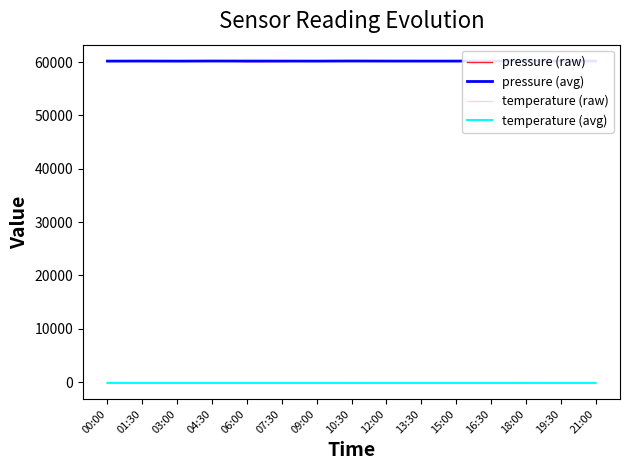

Reading left to right, extract all data points from this chart.

pressure (raw): 60191.6	60124.4	60213.9	60223.4	60078.8	60111.3	60182.8	60160.6	60175.5	60133.7	60220.3	60215.3	60179.7	60232.7	60199.8
pressure (avg): 60167.8	60180.1	60166.8	60185.2	60175.9	60174.5	60169.6	60188.6	60174.8	60172.1	60172.9	60181.7	60180.0	60180.5	60180.7
temperature (raw): -131.7	-144.4	-144.9	-146.4	-139.3	-136.7	-142.9	-146.6	-146.5	-139.1	-138.7	-139.7	-145.7	-141.2	-141.8
temperature (avg): -142.2	-141.5	-142.1	-141.7	-142.3	-142.1	-141.7	-143.8	-142.7	-142.8	-143.0	-142.6	-140.9	-143.2	-141.4